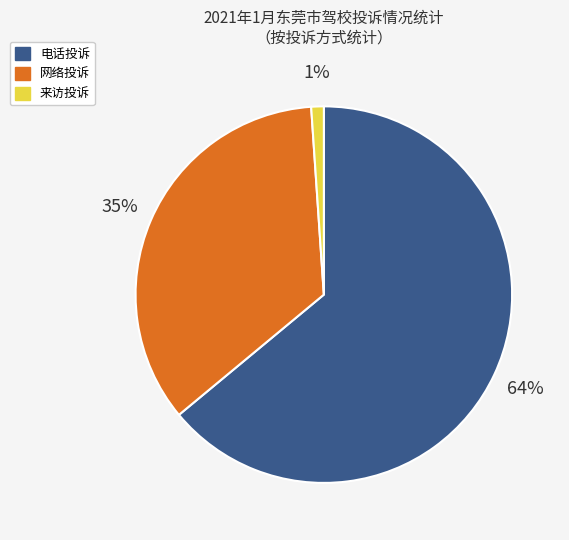

How many segments does this pie chart have?

3